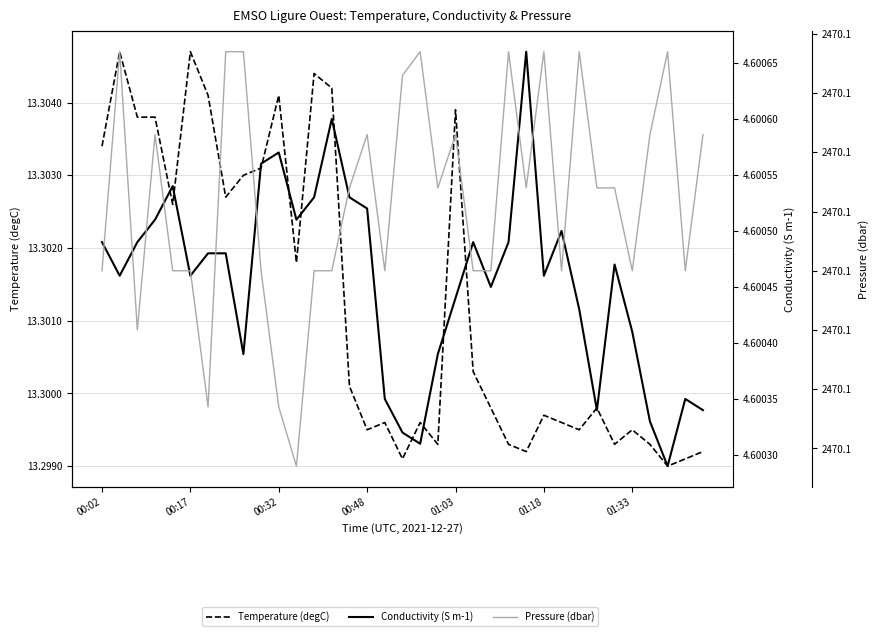

Which series has the widest spread of values?

Pressure (dbar)